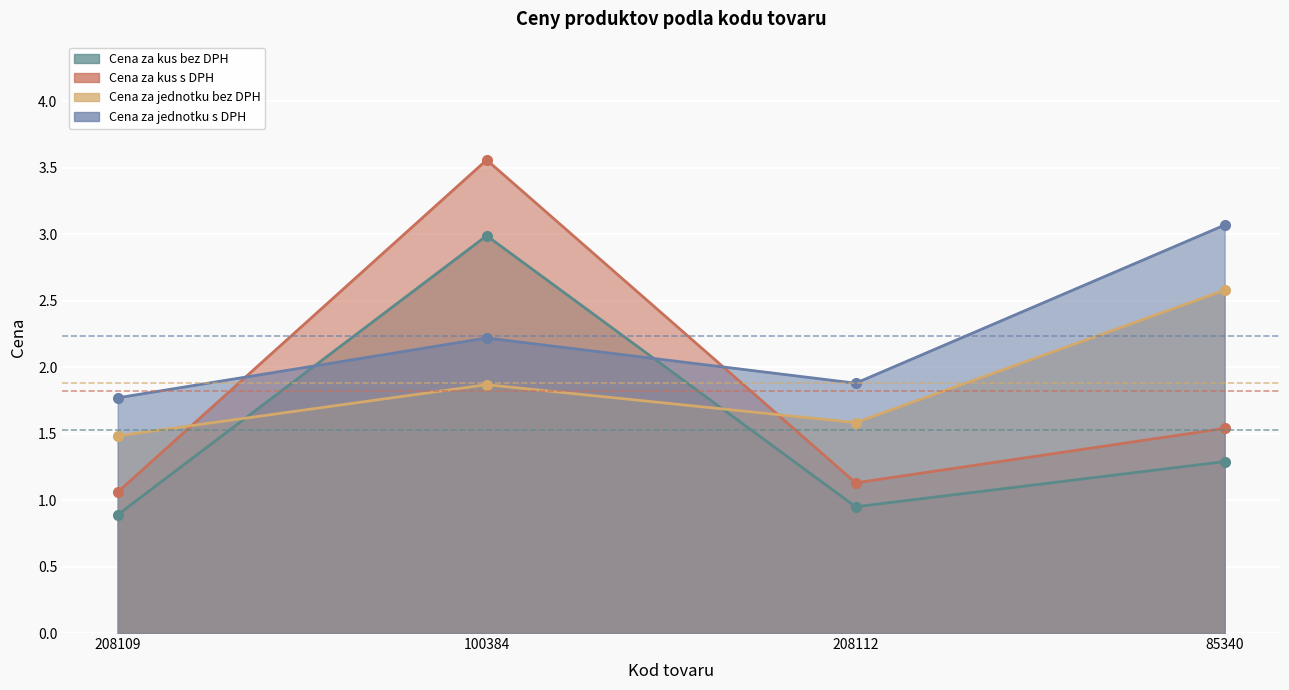

Reading left to right, extract all data points from this chart.

Cena za kus bez DPH: 208109=0.9	100384=3.0	208112=0.9	85340=1.3
Cena za kus s DPH: 208109=1.1	100384=3.6	208112=1.1	85340=1.5
Cena za jednotku bez DPH: 208109=1.5	100384=1.9	208112=1.6	85340=2.6
Cena za jednotku s DPH: 208109=1.8	100384=2.2	208112=1.9	85340=3.1